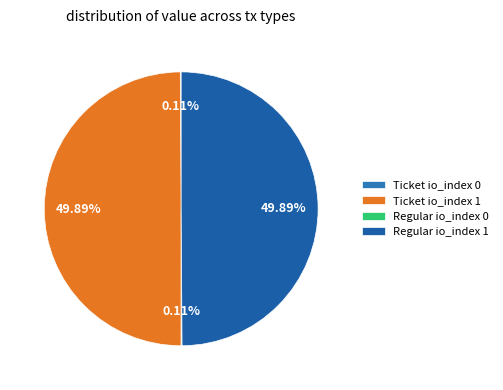

Combined, do Ticket io_index 1 and Regular io_index 1 account for over 50%?

Yes